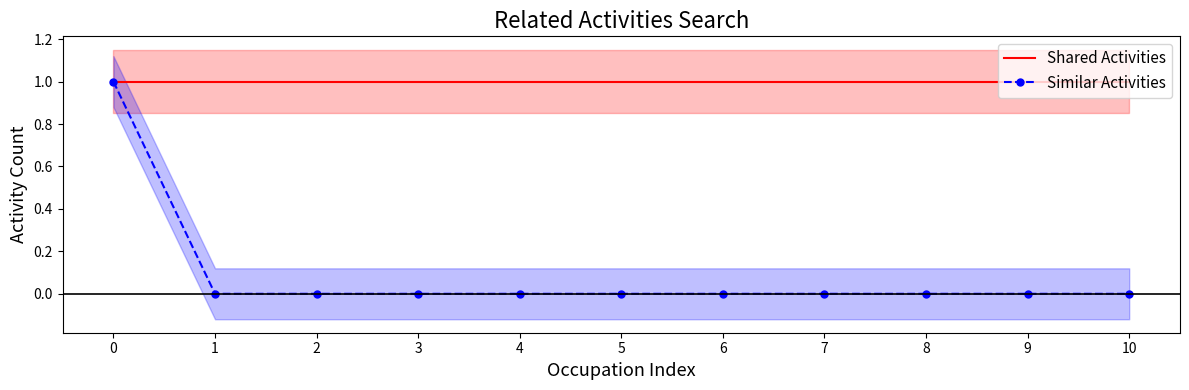

True or false: Similar Activities and Shared Activities cross at least once.

False